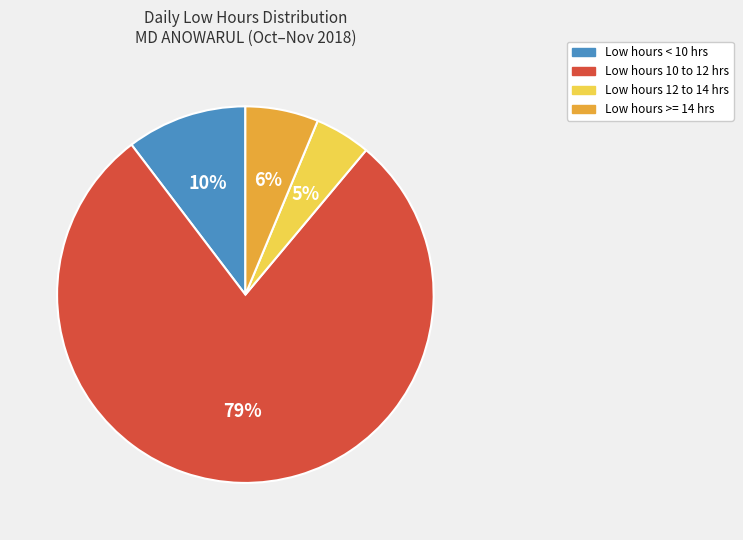

Which has a higher value, Low hours 12 to 14 hrs or Low hours < 10 hrs?

Low hours < 10 hrs